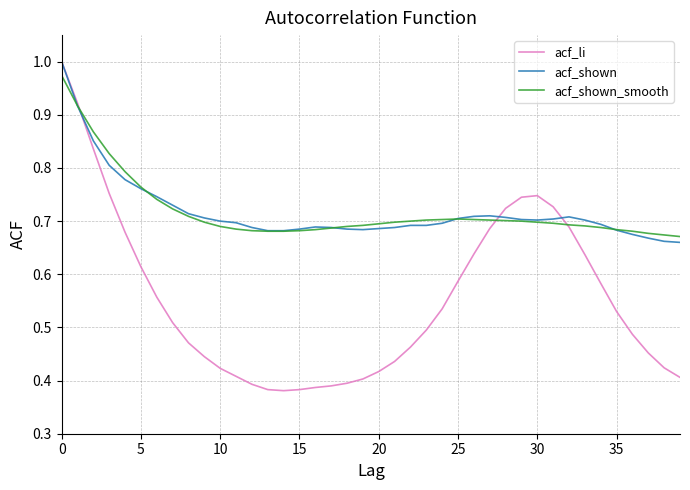

True or false: acf_shown_smooth has a value of 0.4 at 25.

False